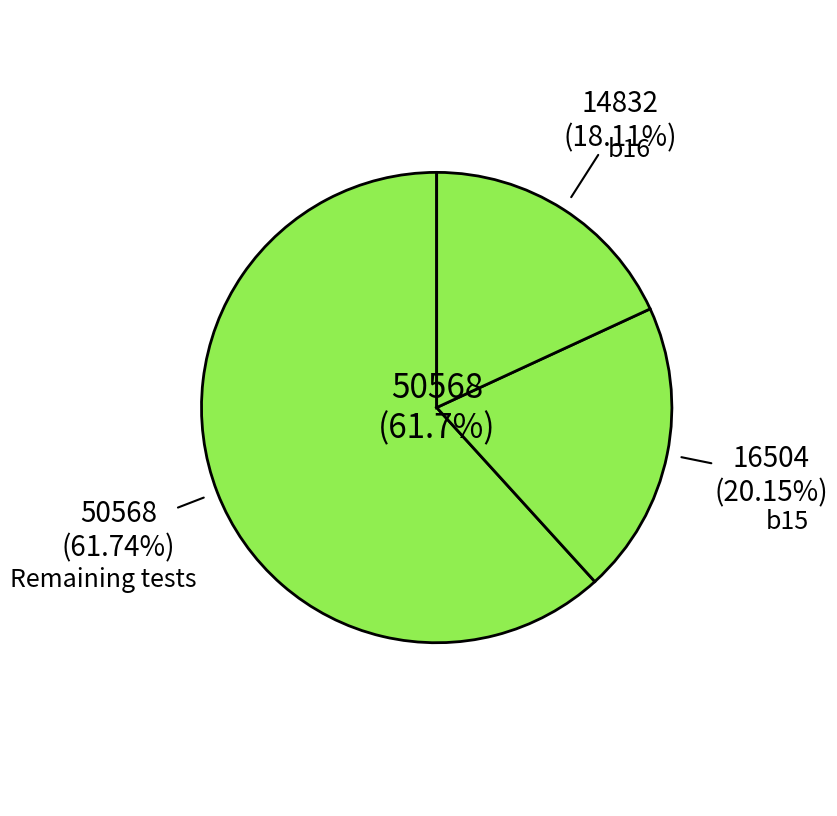

Is it true that b18 is 11% of the pie?

False